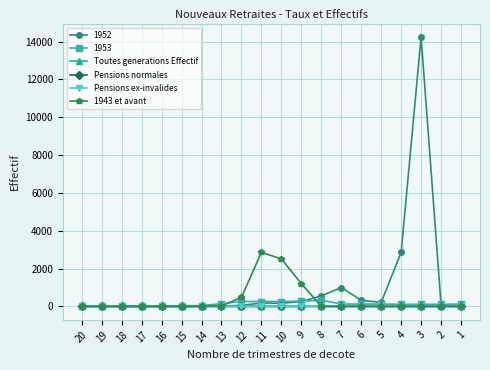

Count the number of data series in this chart.

6